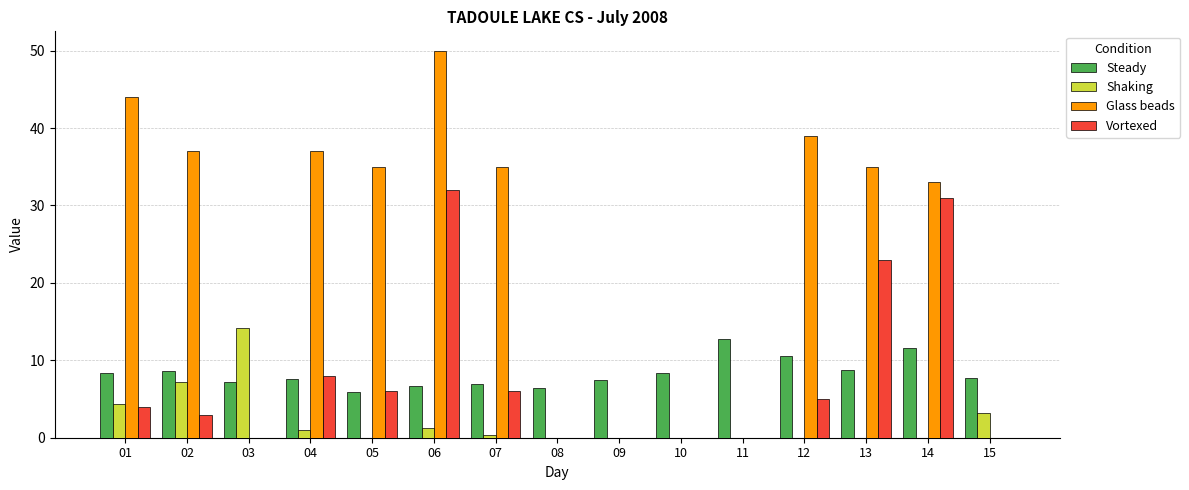

Are the bars horizontal?

No